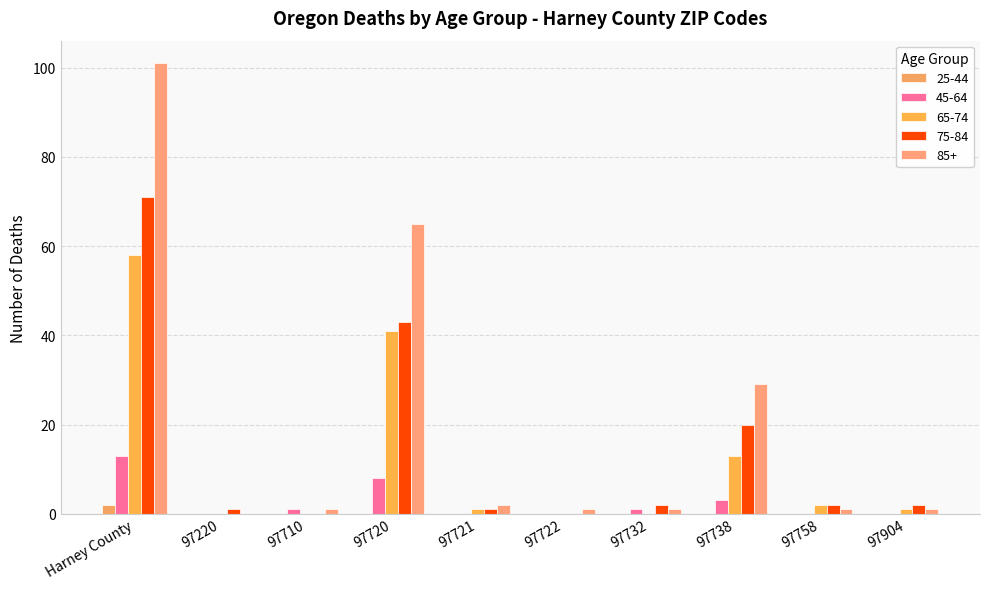

Which series has the largest range (max minus min)?

85+